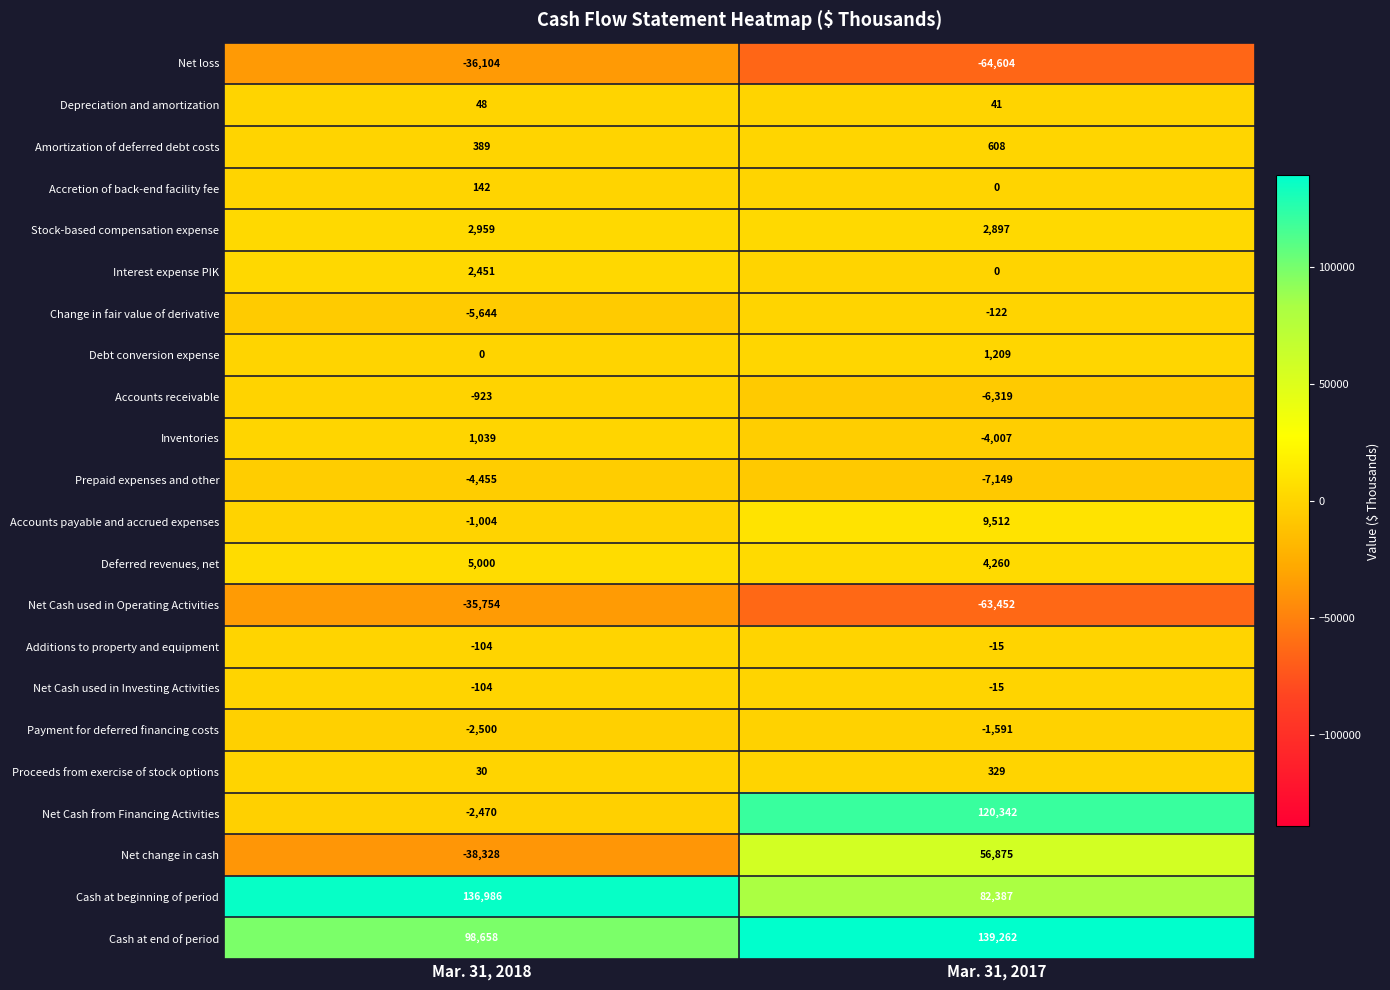

The Interest expense PIK series shows 0 at Mar. 31, 2017. True or false?

True